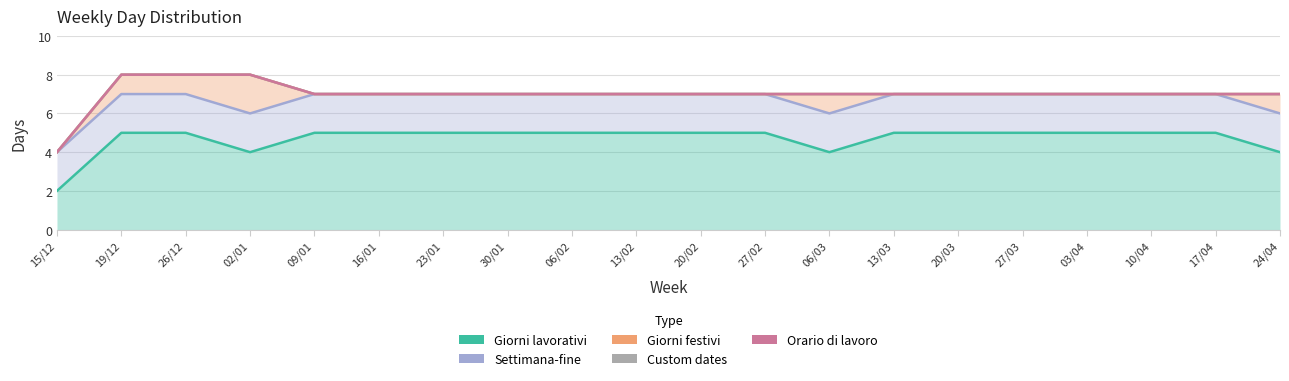

What position from the right is 30/01?

13